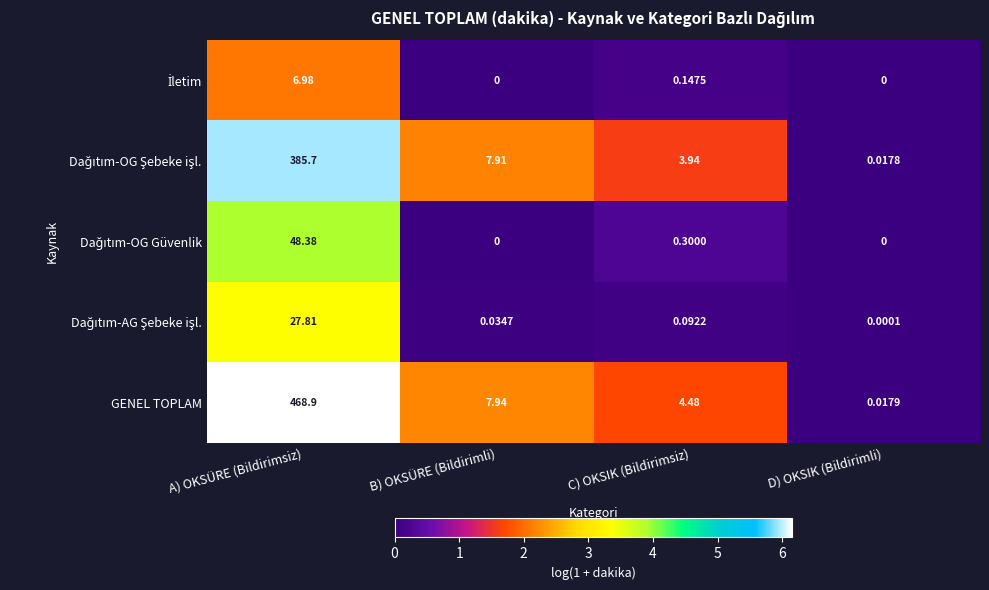

Which label corresponds to the largest value in the chart?

A) OKSÜRE (Bildirimsiz)